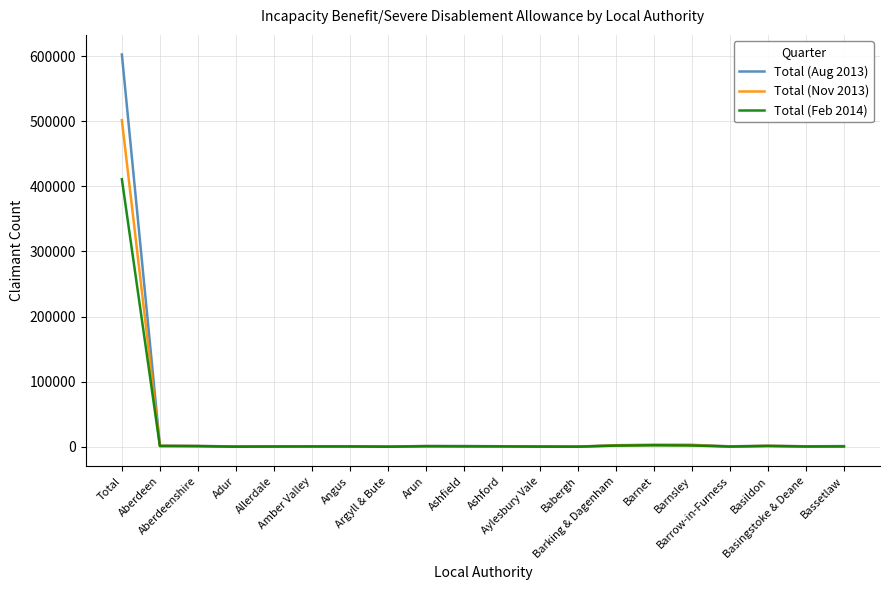

True or false: Total (Aug 2013) and Total (Nov 2013) cross at least once.

False